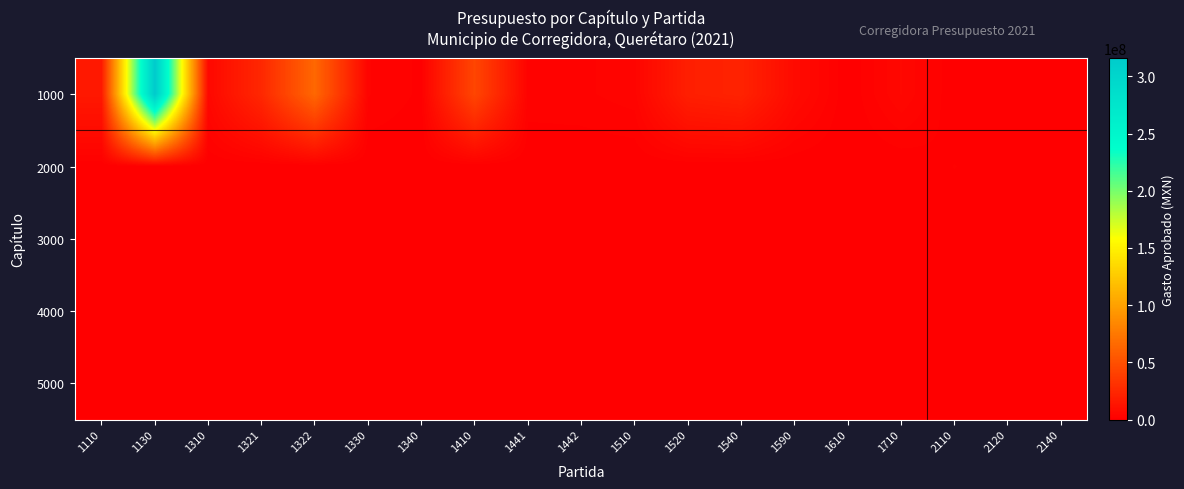

Which series has the largest range (max minus min)?

1000